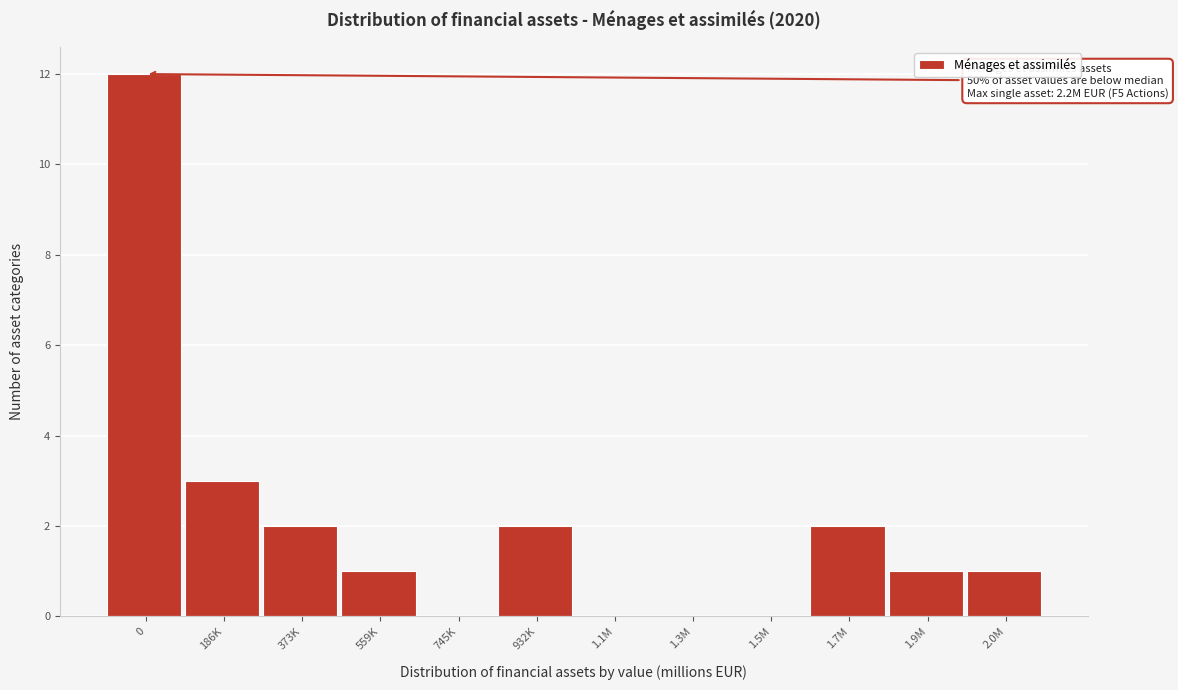

Reading left to right, list all the values displayed in this chart.

0=12	186K=3	373K=2	559K=1	745K=0	932K=2	1.1M=0	1.3M=0	1.5M=0	1.7M=2	1.9M=1	2.0M=1